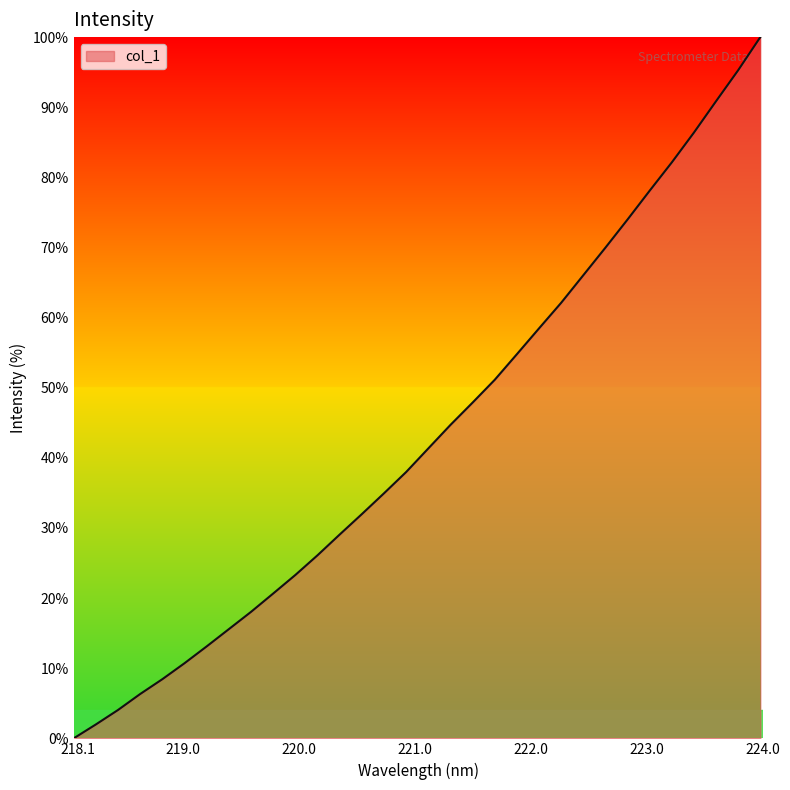

What is the maximum value shown in the chart?

100.0